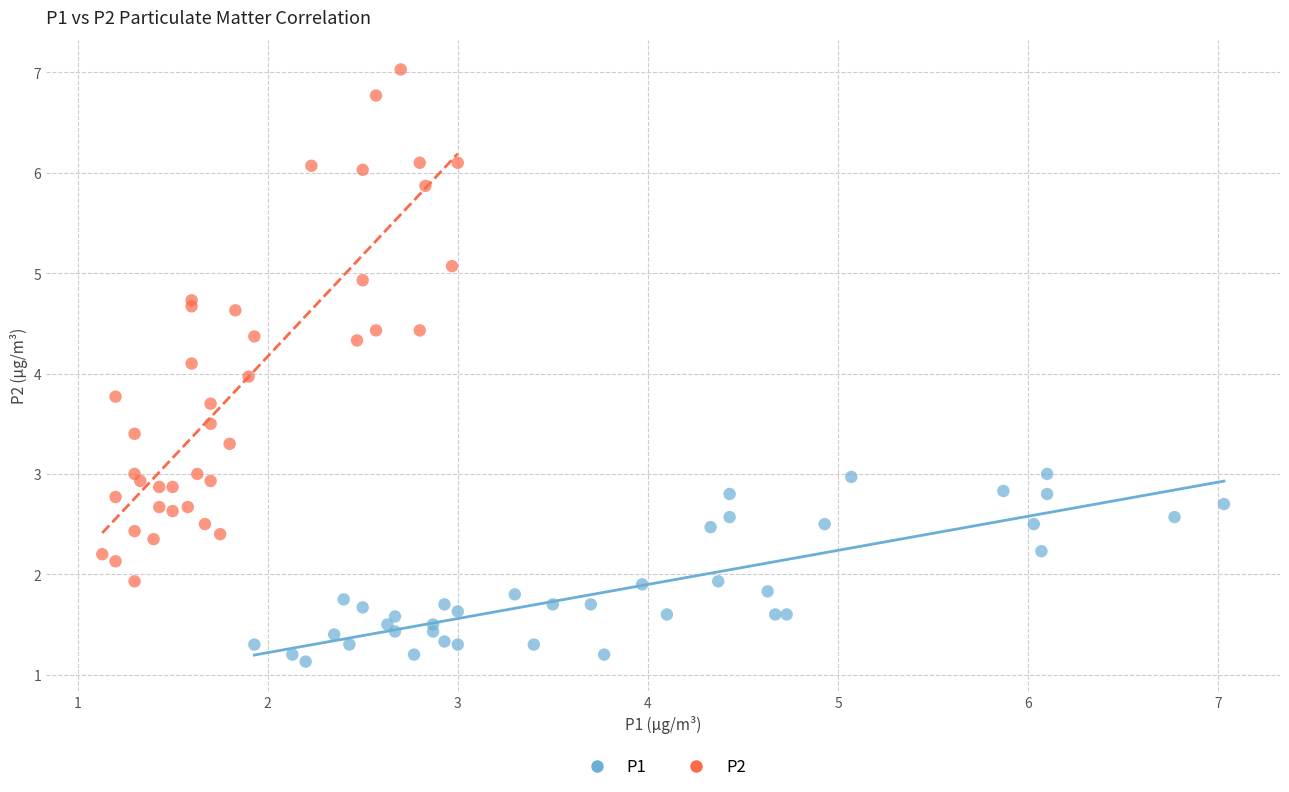

What are all the series names shown in the legend?

P1, P2